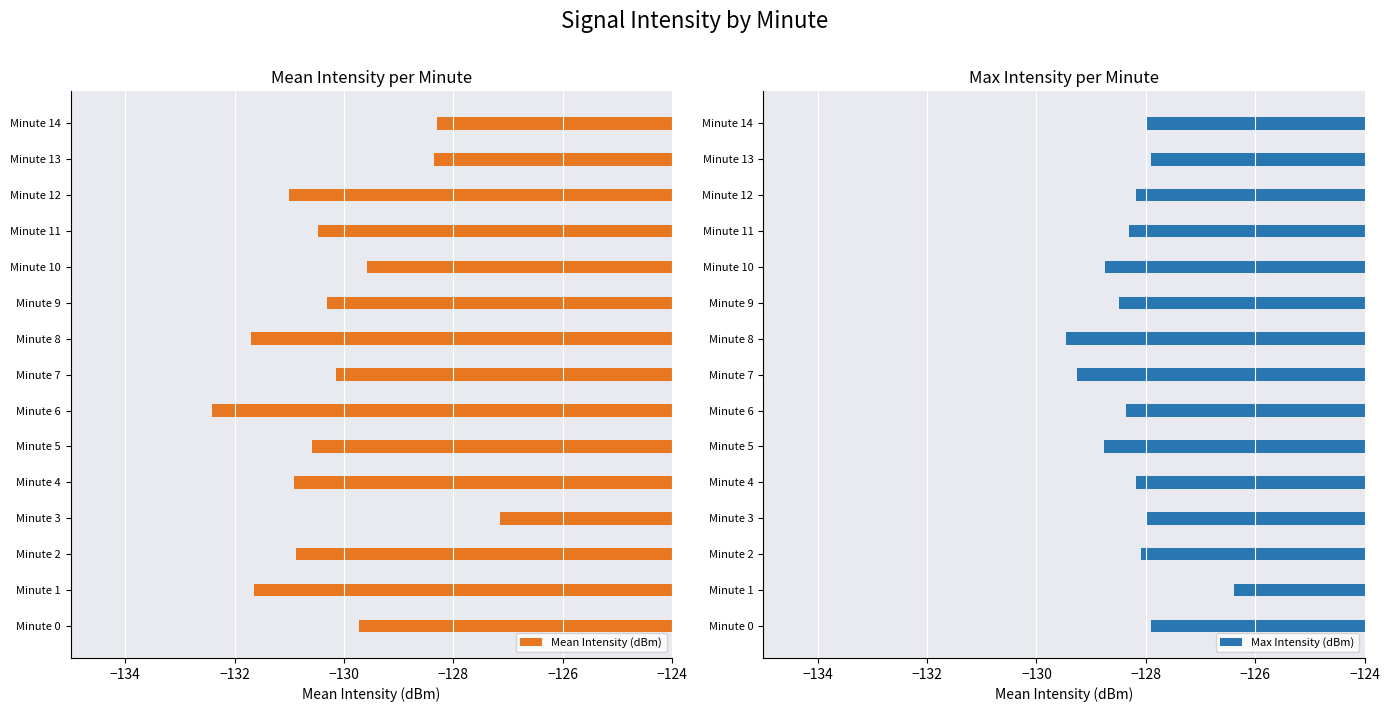

What is the average value of the Mean Intensity (dBm) series?

-130.2